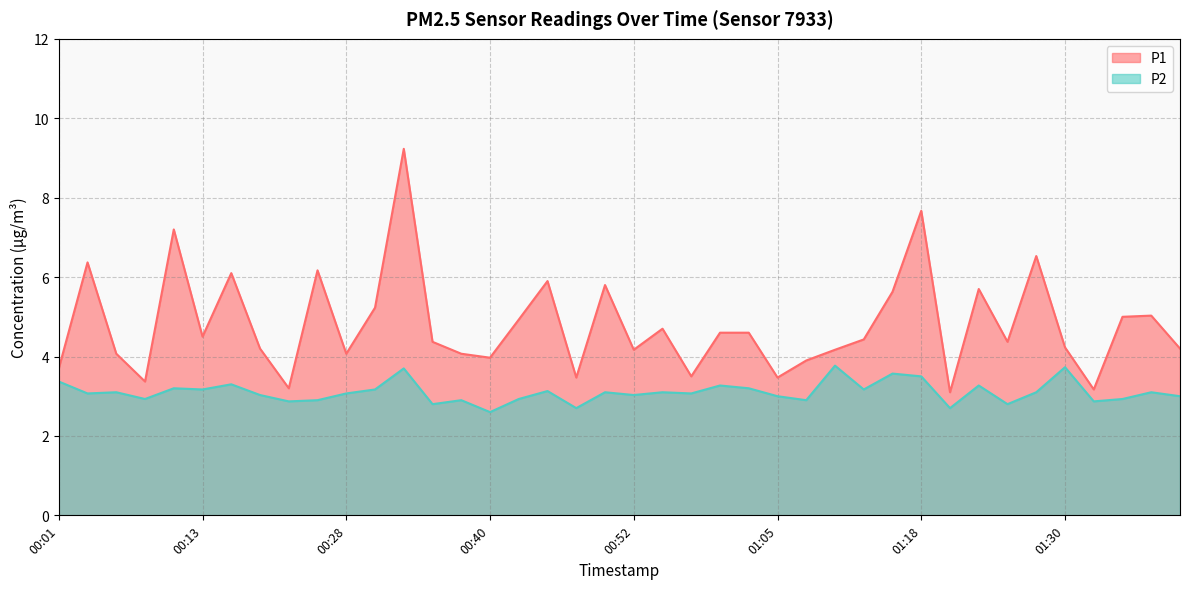

Rank the series at 00:57 from highest to lowest value.

P1, P2